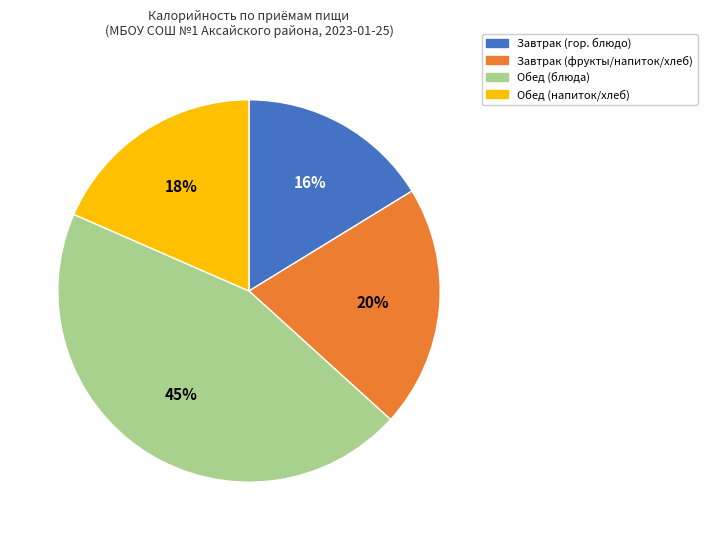

To the nearest percent, what is the average slice percentage?

25%